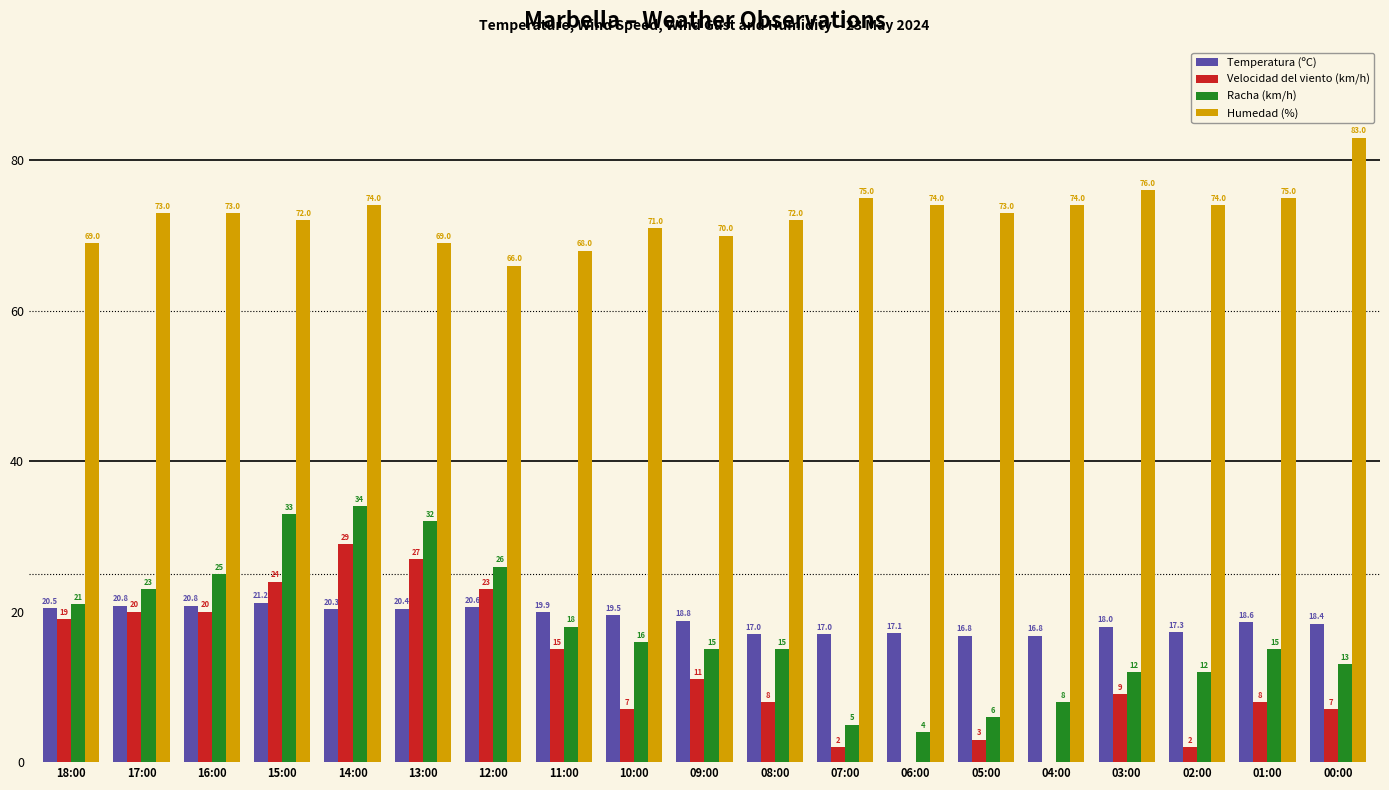

Which series changed the most between 13:00 and 06:00?

Racha (km/h)